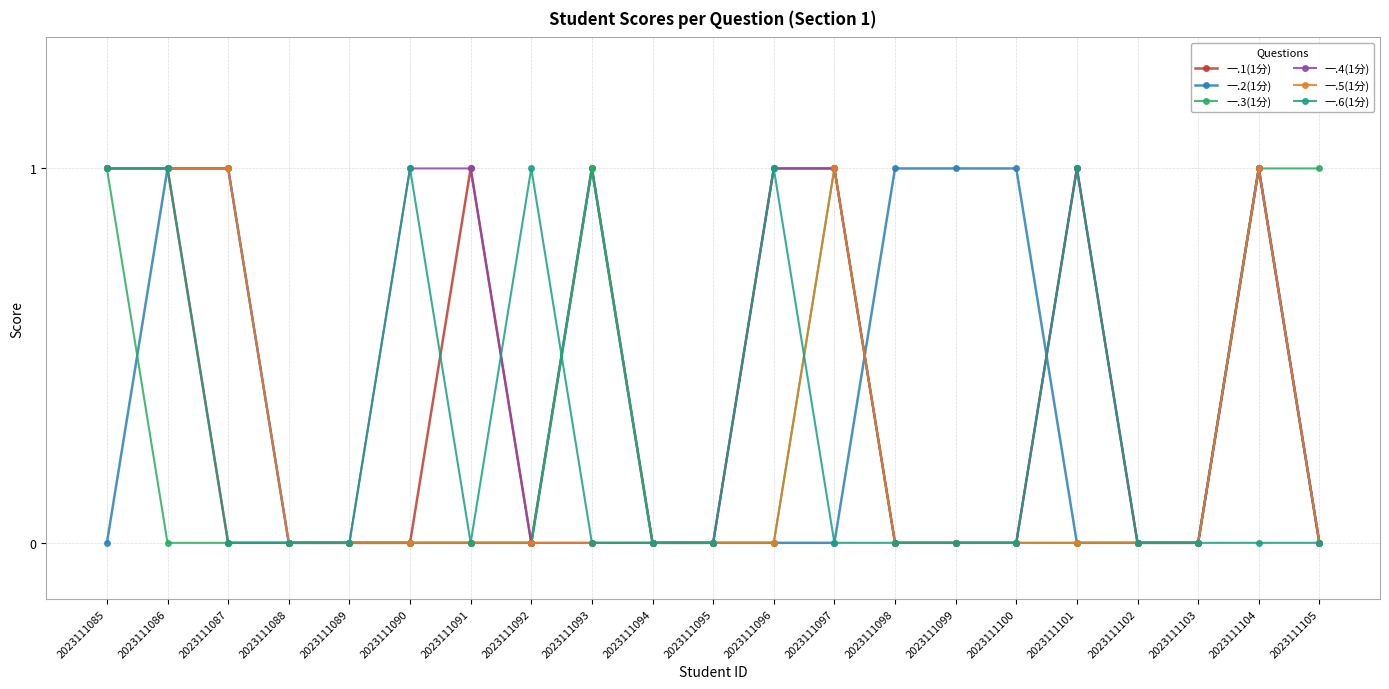

Count the 一.6(1分) values in the range 0 to 1.

21